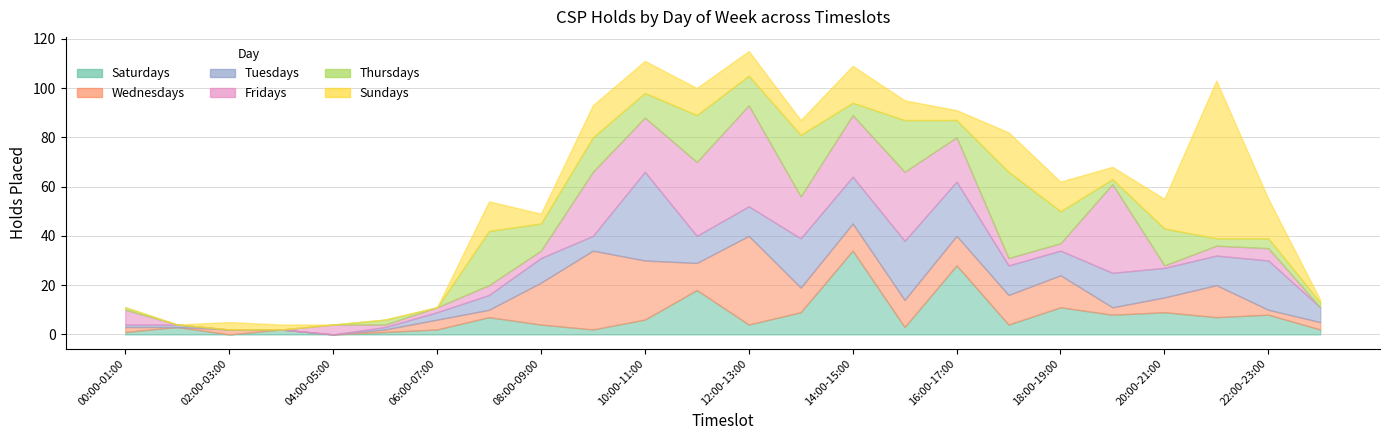

Which series has the largest range (max minus min)?

Sundays